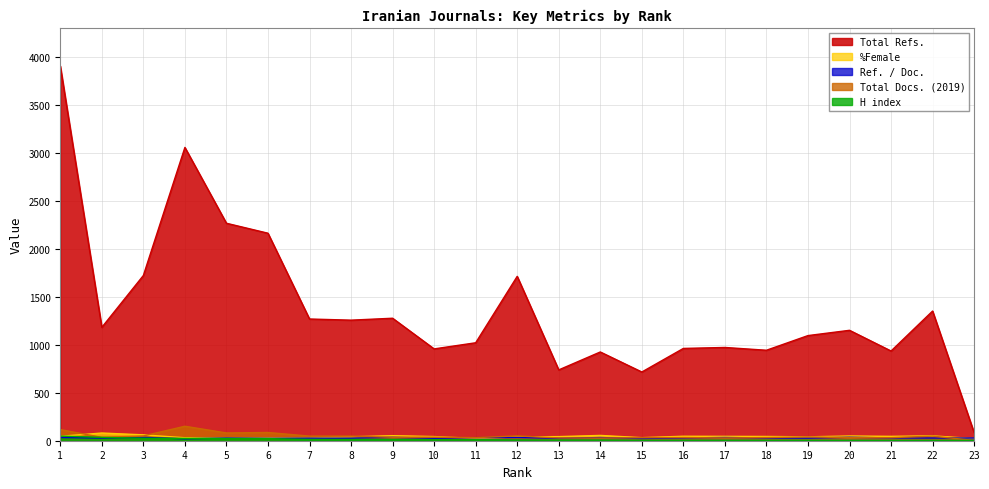

What is the difference between the maximum and minimum values in the Total Docs. (2019) series?

148.0